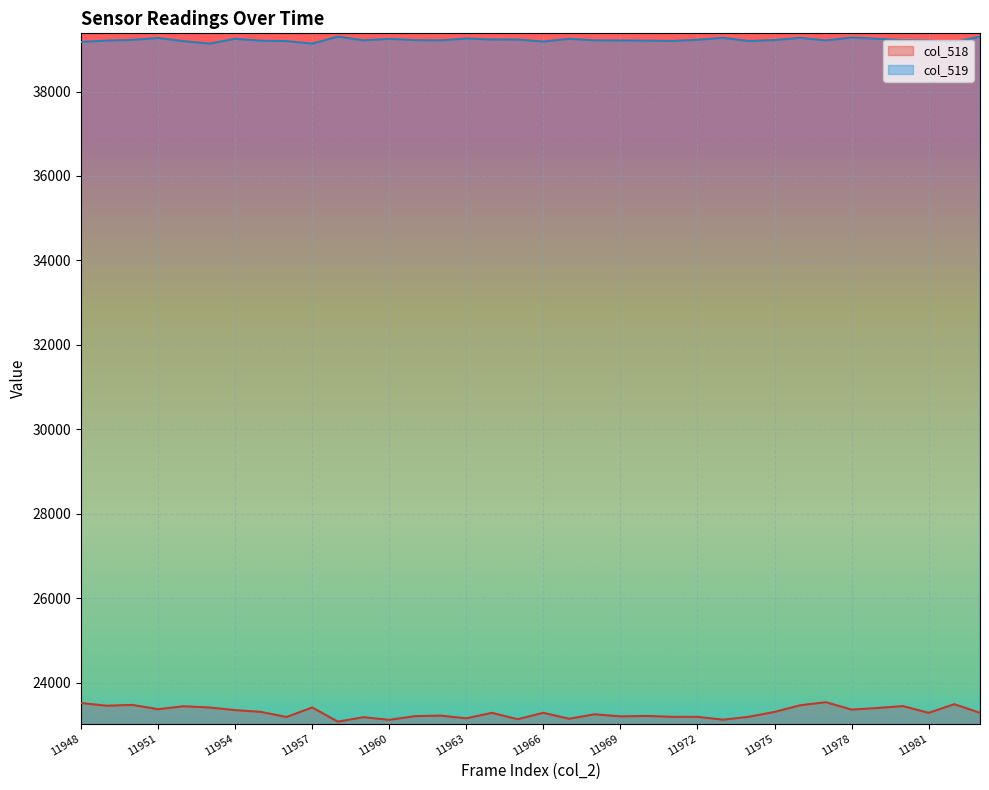

What is the value of the col_518 point at the 4th from the left?

23372